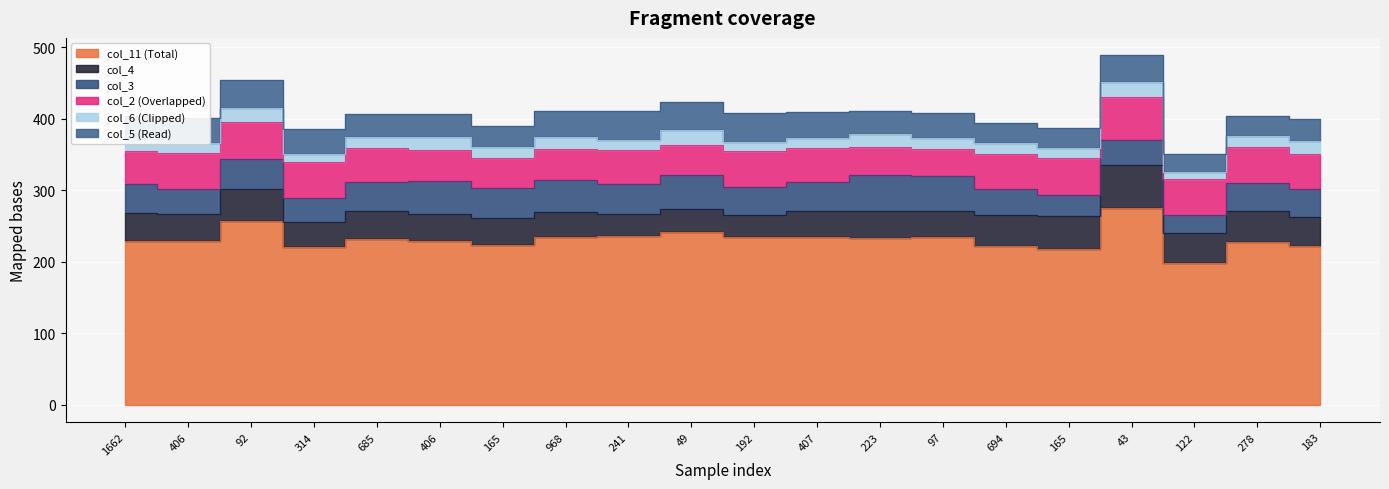

Reading right to left, list all the values displayed in this chart.

col_11: 183=222.4	278=227.7	122=197.5	43=274.4	165=217.6	694=222.0	97=234.0	223=233.6	407=234.6	192=234.4	49=240.8	241=235.7	968=234.6	165=223.6	406=228.6	685=231.8	314=220.1	92=256.5	406=228.3	1662=229.4
col_4: 183=39.3	278=43.2	122=41.8	43=60.5	165=46.7	694=42.5	97=37.1	223=37.2	407=36.4	192=31.3	49=32.7	241=31.5	968=35.4	165=37.6	406=38.2	685=39.1	314=35.4	92=45.7	406=37.7	1662=38.4
col_3: 183=40.4	278=39.6	122=26.2	43=34.9	165=28.5	694=36.5	97=48.5	223=50.2	407=40.5	192=39.1	49=46.9	241=40.7	968=43.6	165=41.8	406=45.8	685=40.1	314=34.1	92=41.3	406=35.7	1662=40.6
col_2: 183=48.6	278=50.0	122=50.0	43=60.5	165=52.7	694=50.0	97=38.1	223=39.0	407=46.7	192=50.0	49=42.9	241=48.5	968=44.5	165=41.8	406=43.3	685=48.0	314=50.0	92=51.1	406=50.2	1662=46.8
col_6: 183=17.5	278=15.8	122=9.8	43=20.9	165=12.7	694=15.4	97=15.5	223=18.8	407=14.7	192=12.5	49=20.4	241=14.1	968=15.6	165=15.2	406=18.2	685=15.2	314=11.5	92=20.7	406=13.5	1662=15.5
col_5: 183=31.7	278=26.6	122=25.4	43=37.2	165=28.5	694=27.8	97=35.1	223=32.3	407=36.6	192=40.6	49=38.8	241=40.2	968=36.4	165=29.1	406=32.0	685=32.6	314=34.7	92=38.0	406=35.5	1662=32.8